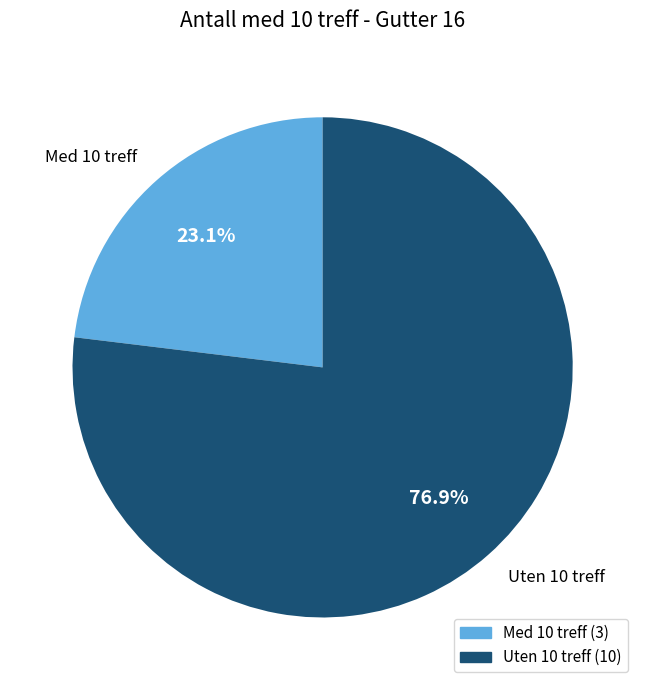

What is the smallest slice in the pie chart?

Med 10 treff